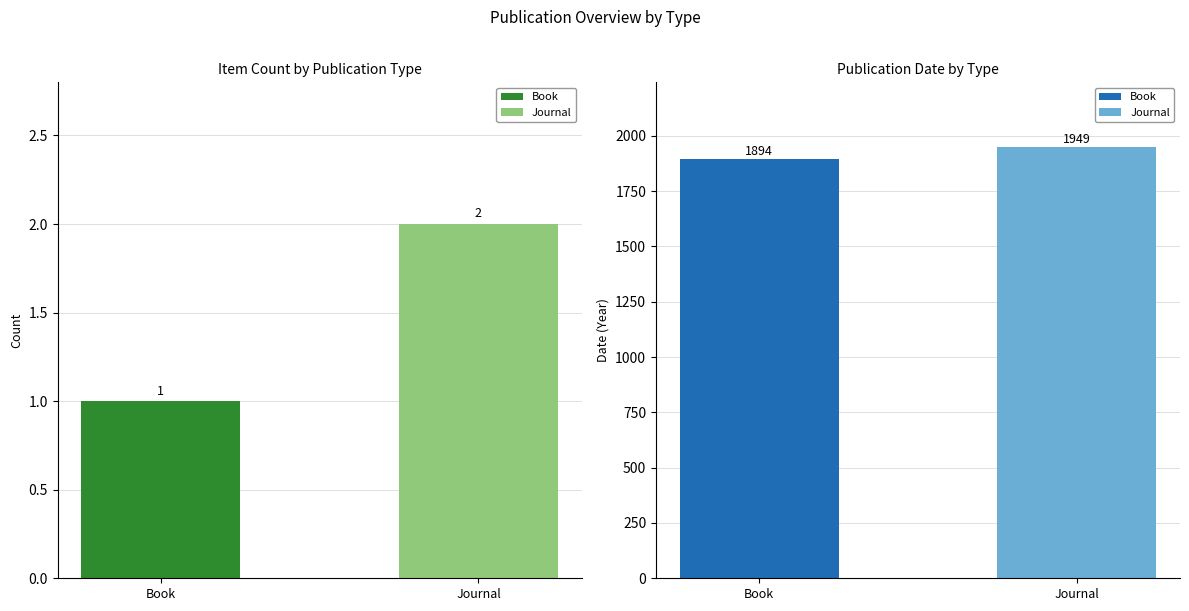

At which category does the chart reach its minimum across all series?

Book